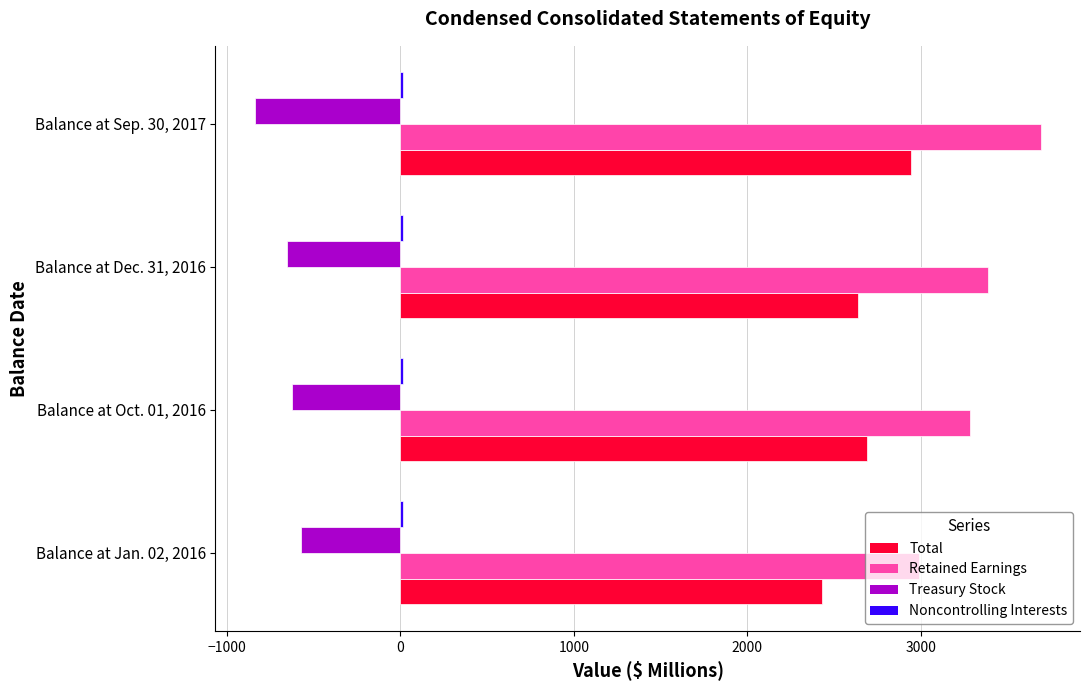

Which series has the largest range (max minus min)?

Retained Earnings